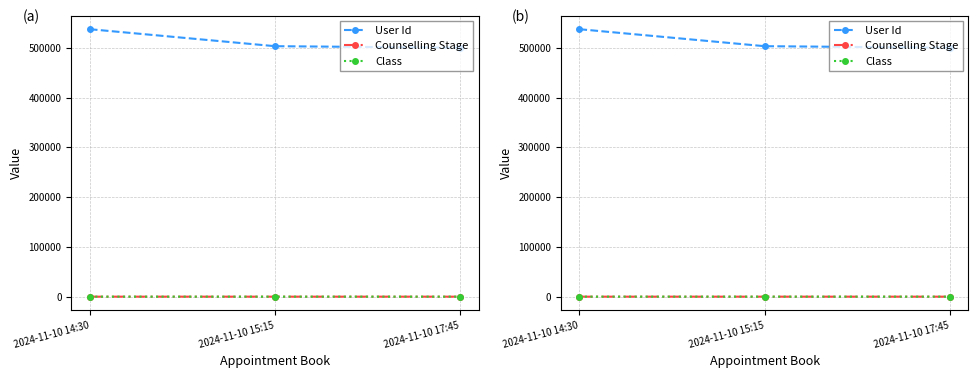

What is the value of the Counselling Stage point at the 3rd from the left?

1